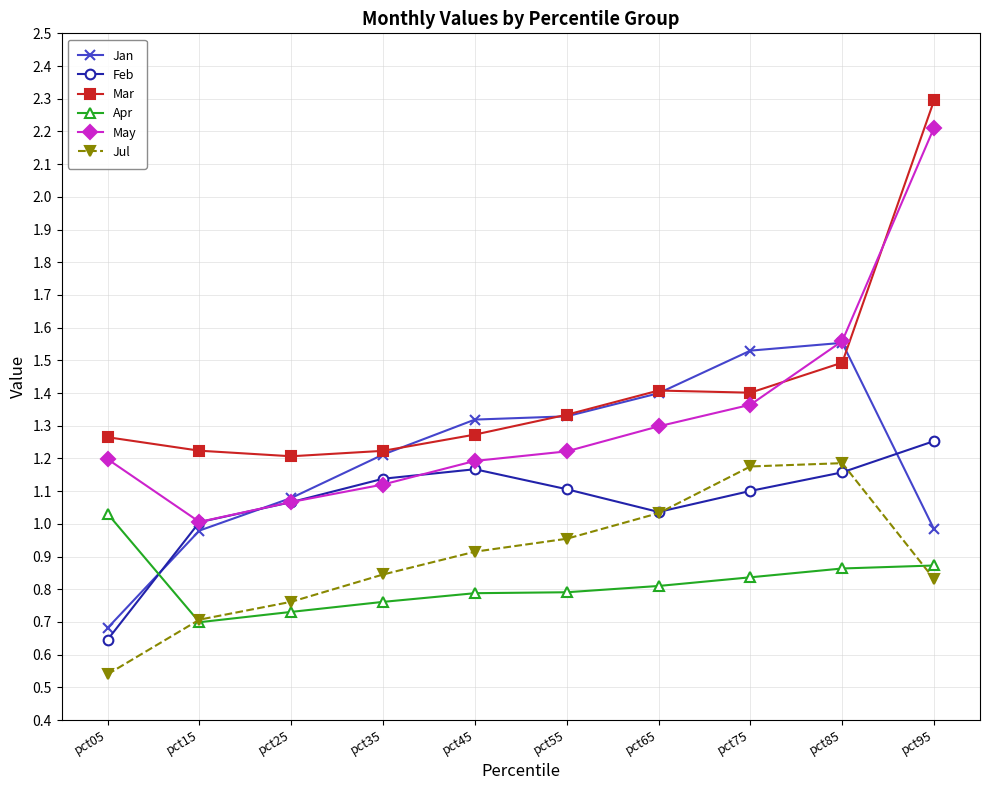

What is the value of the May point at the 10th from the left?

2.2